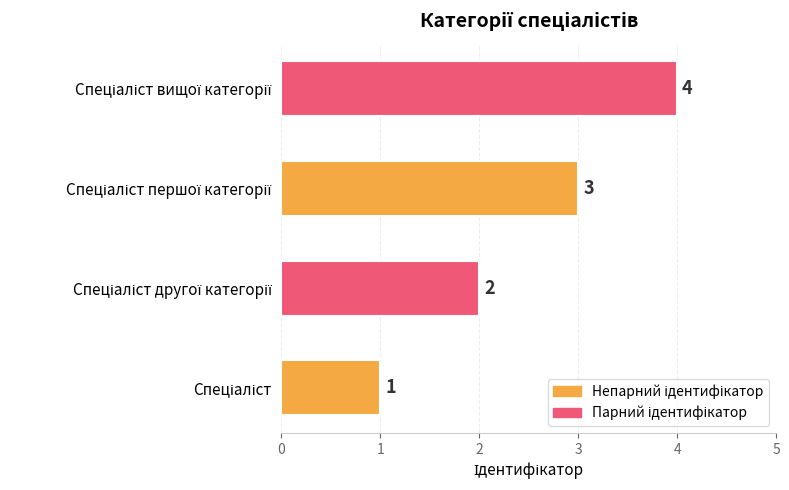

What is the sum of all values?

10